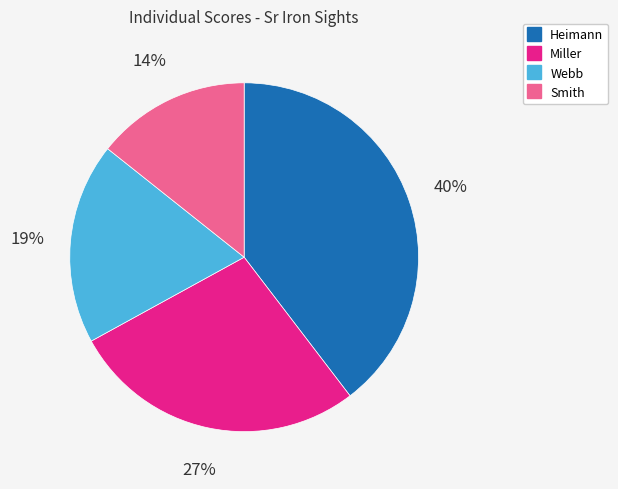

Between Miller and Webb, which is larger?

Miller